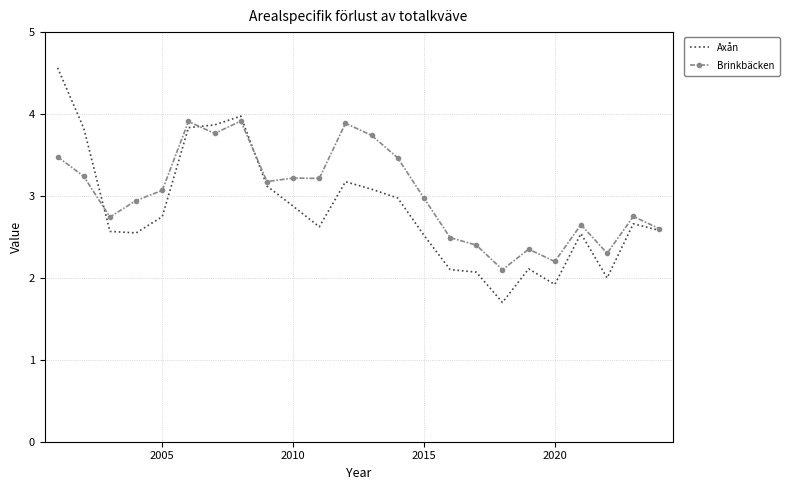

What is the maximum value for Axån?

4.6